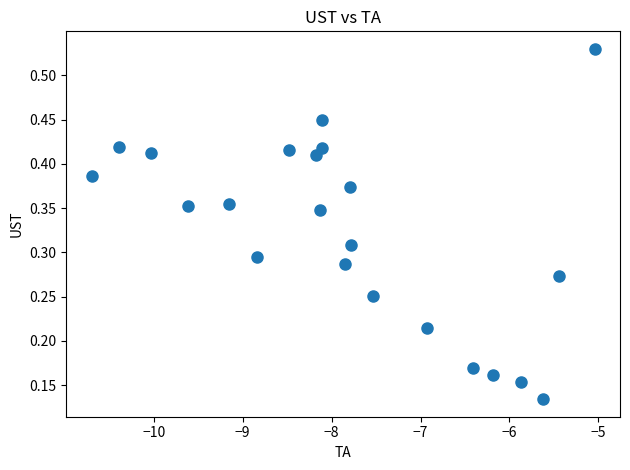

What is the range of X values (max minus min)?

5.7